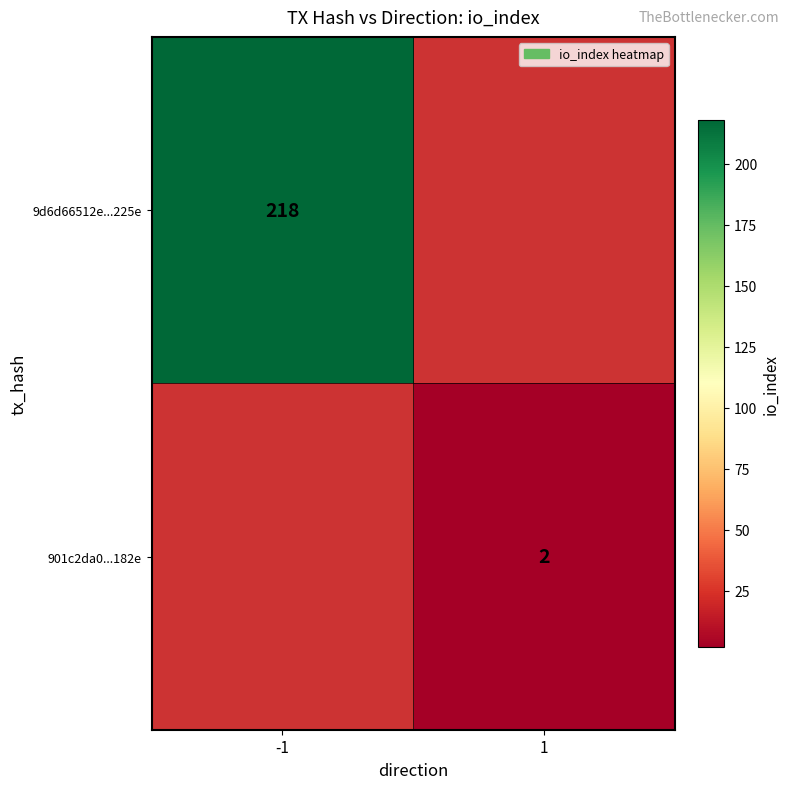

The 901c2da0...182e series shows 2 at 1. True or false?

True